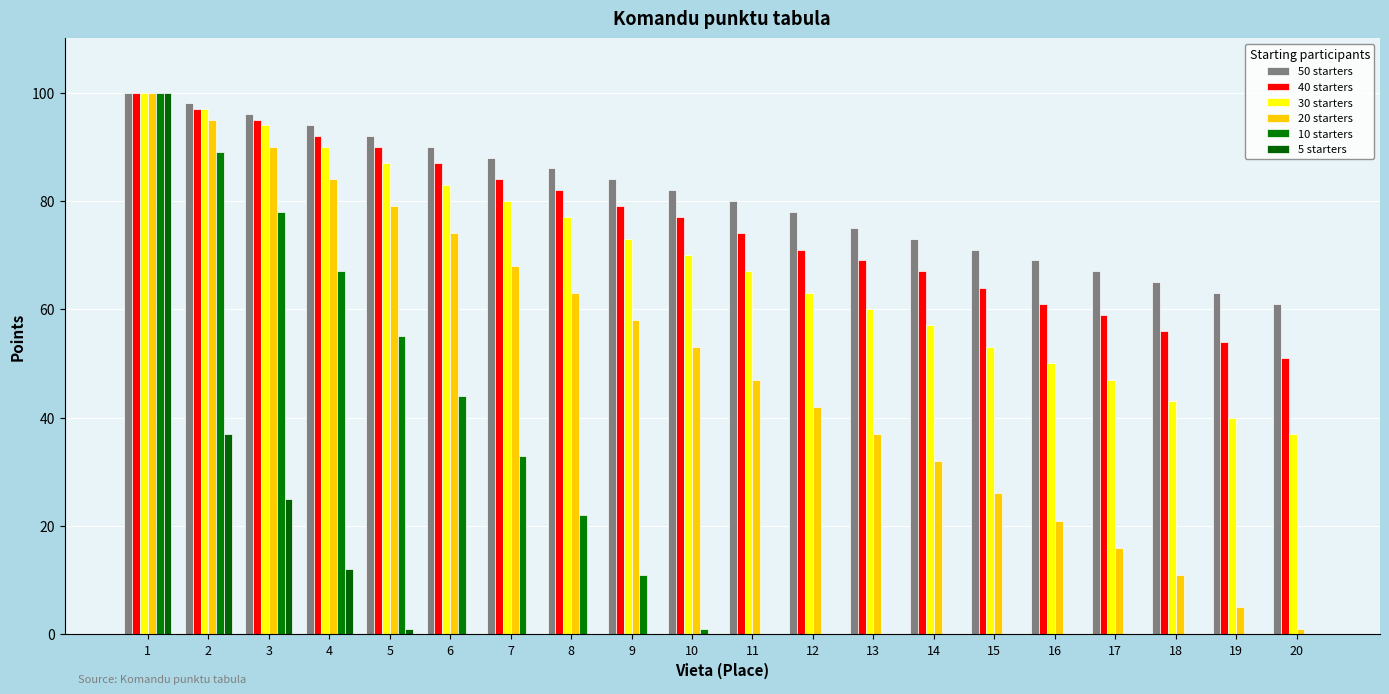

Reading right to left, list all the values displayed in this chart.

50 starters: 61	63	65	67	69	71	73	75	78	80	82	84	86	88	90	92	94	96	98	100
40 starters: 51	54	56	59	61	64	67	69	71	74	77	79	82	84	87	90	92	95	97	100
30 starters: 37	40	43	47	50	53	57	60	63	67	70	73	77	80	83	87	90	94	97	100
20 starters: 1	5	11	16	21	26	32	37	42	47	53	58	63	68	74	79	84	90	95	100
10 starters: 0	0	0	0	0	0	0	0	0	0	1	11	22	33	44	55	67	78	89	100
5 starters: 0	0	0	0	0	0	0	0	0	0	0	0	0	0	0	1	12	25	37	100